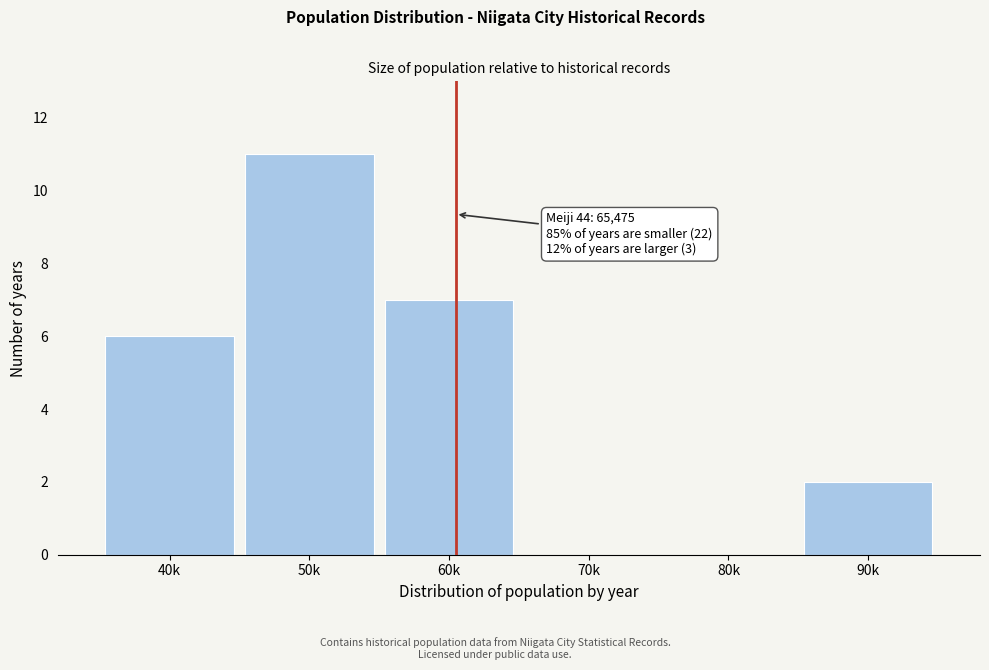

Reading left to right, list all the values displayed in this chart.

40k=6	50k=11	60k=7	70k=0	80k=0	90k=2